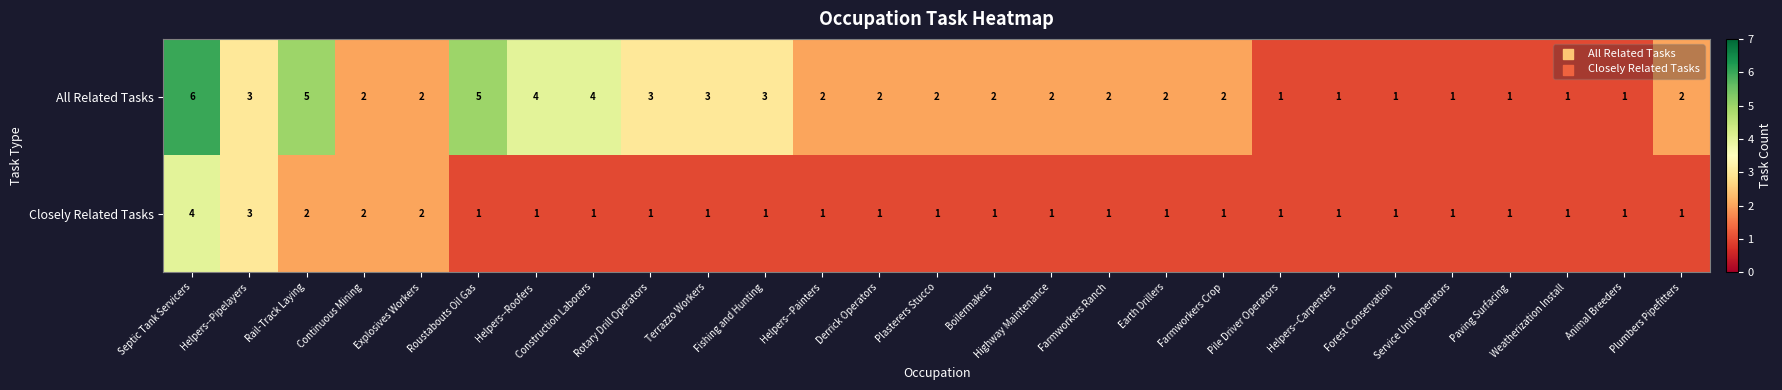

What is the sum of the All Related Tasks values at Animal Breeders and Terrazzo Workers?

4